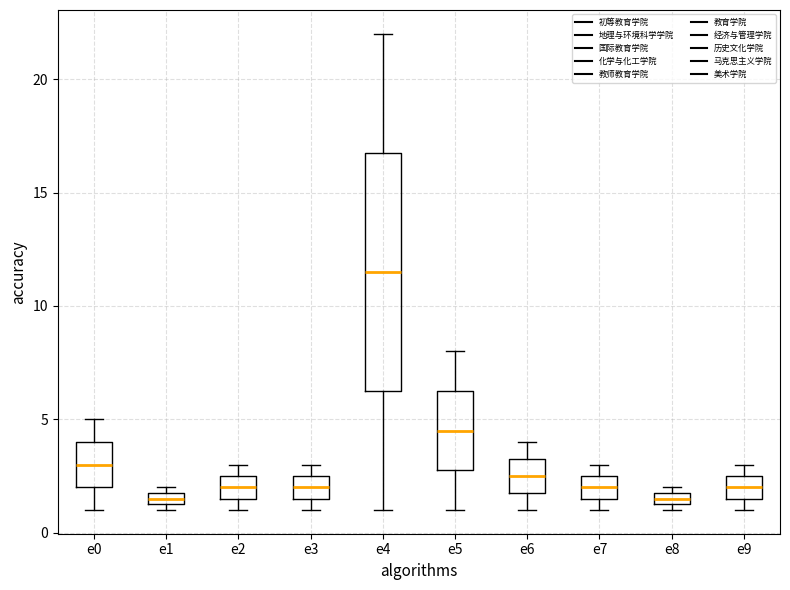

Where is the upper edge of the box for e3 on the y-axis? The values are not printed on the chart, so give them approximately, as read against the axis.

2.5